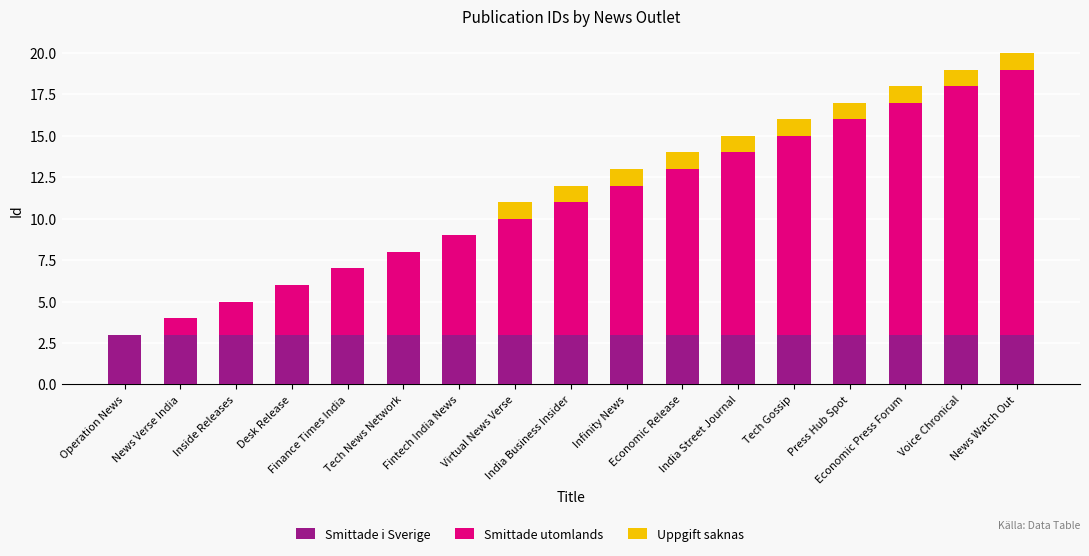

What position from the right is Inside Releases?

15